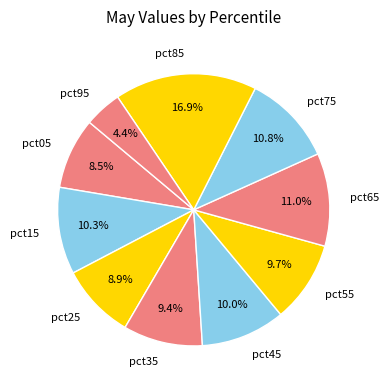

How much of the chart is everything except pct85?

83.1%